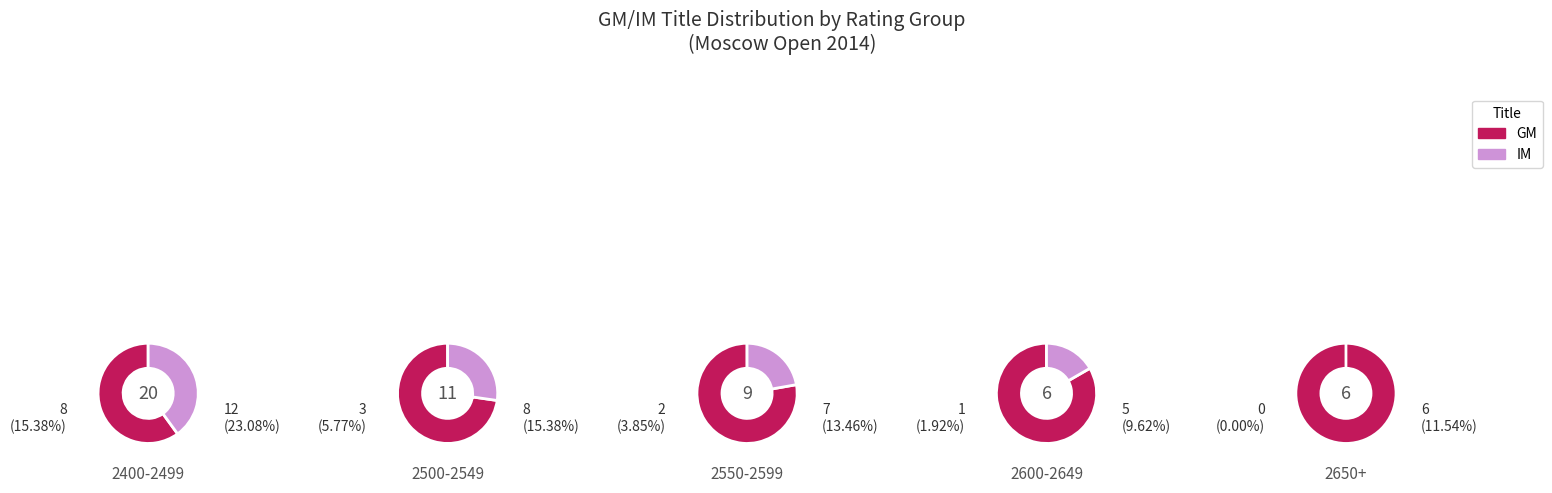

Which series has the largest range (max minus min)?

IM